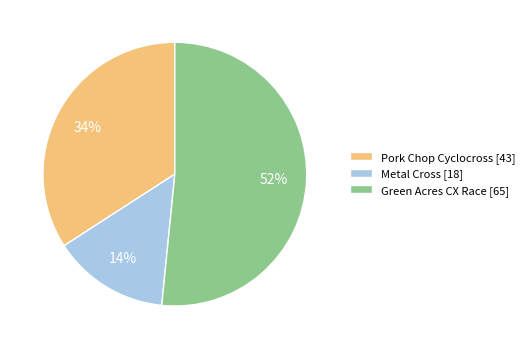

The Green Acres CX Race slice represents 52% of the pie. True or false?

True